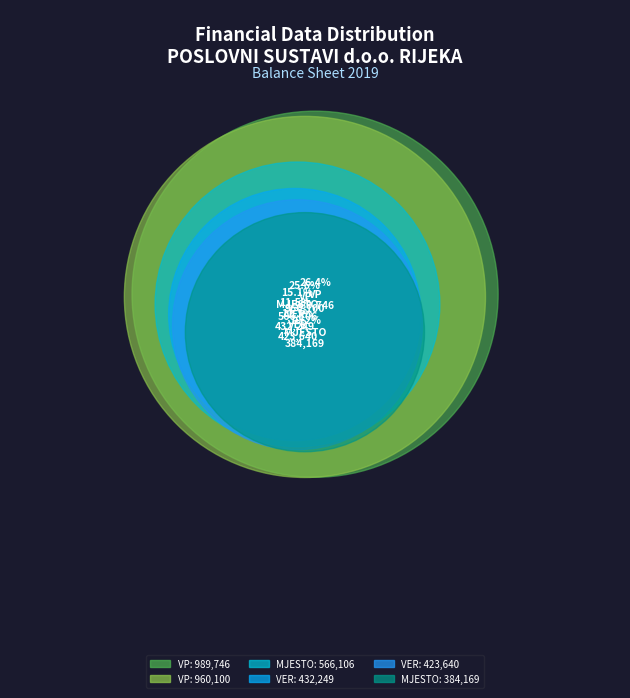

Between VP-IZNOS01 and MJESTO-IZNOS02, which is larger?

VP-IZNOS01